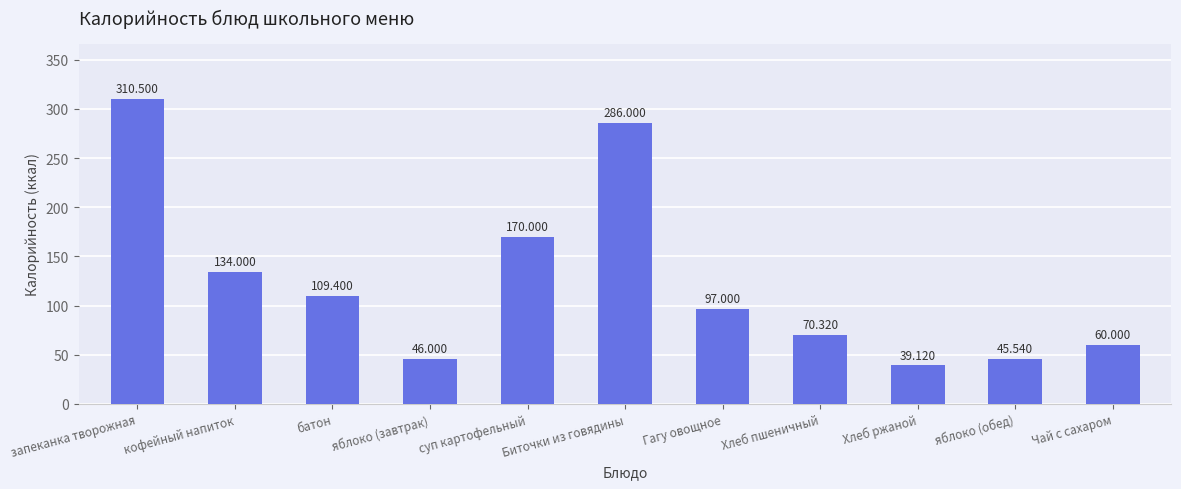

Which label corresponds to the smallest value in the chart?

Хлеб ржаной